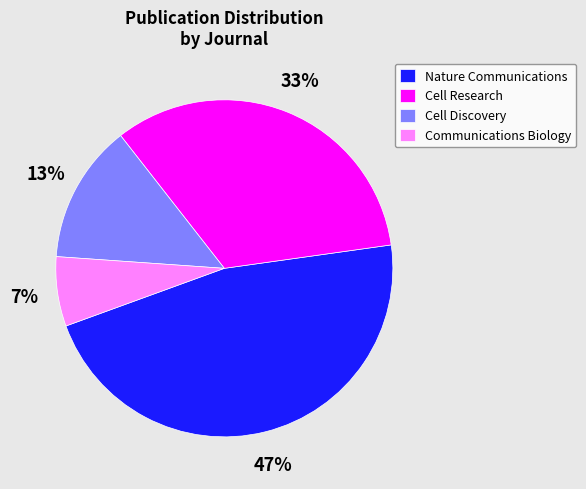

Does any single category account for the majority?

No